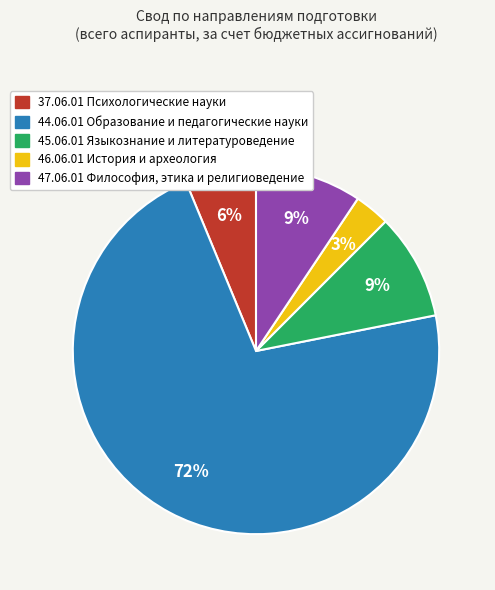

To the nearest percent, what percentage of the pie is 47.06.01 Философия, этика и религиоведение?

9%